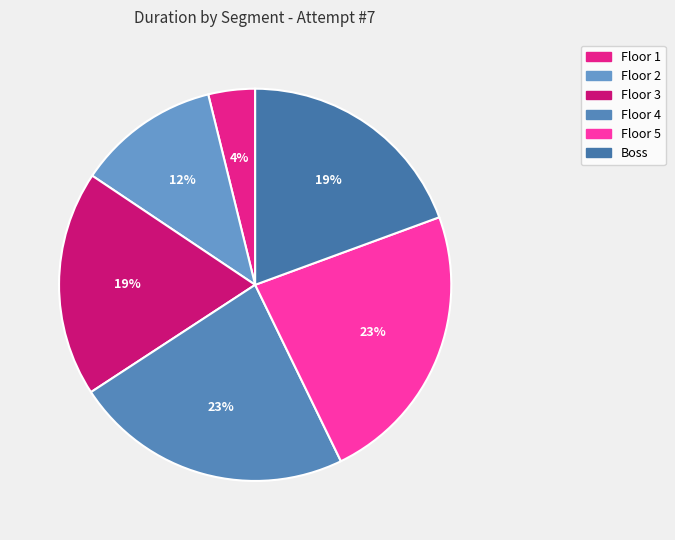

To the nearest percent, what percentage of the pie is Floor 4?

23%